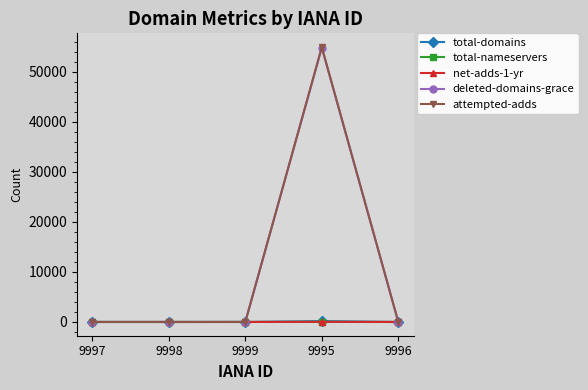

What is the difference between the maximum and second lowest values in the net-adds-1-yr series?

31